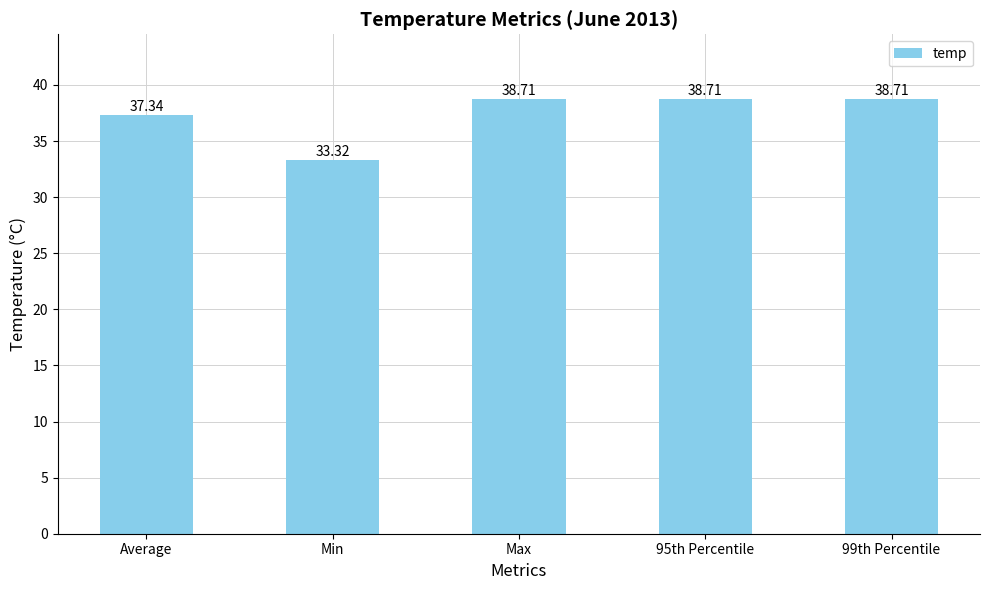

What is the difference between the second highest and minimum values?

5.4